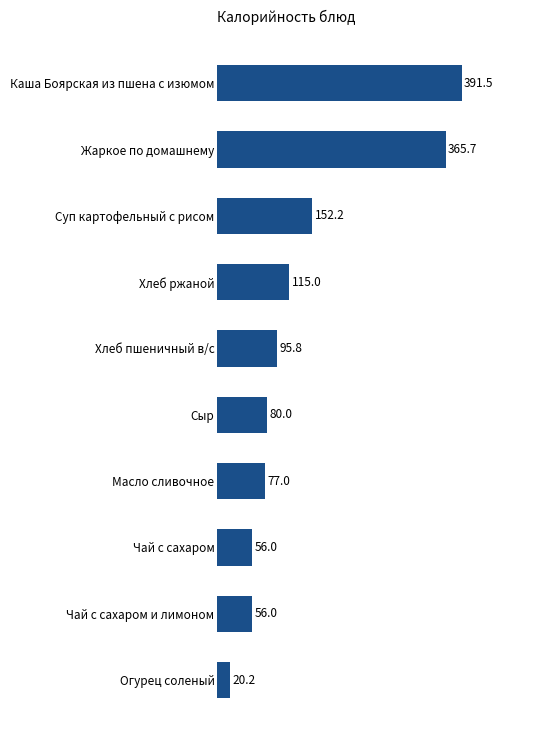

Which has a higher value, Хлеб ржаной or Хлеб пшеничный в/с?

Хлеб ржаной